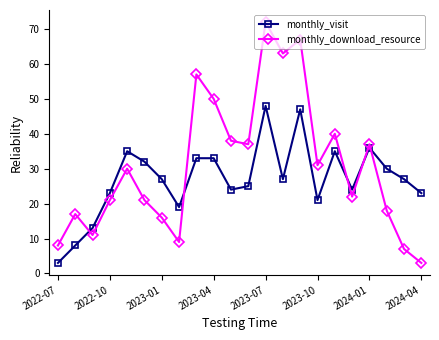

Rank the series by their average value, from highest to lowest.

monthly_download_resource, monthly_visit